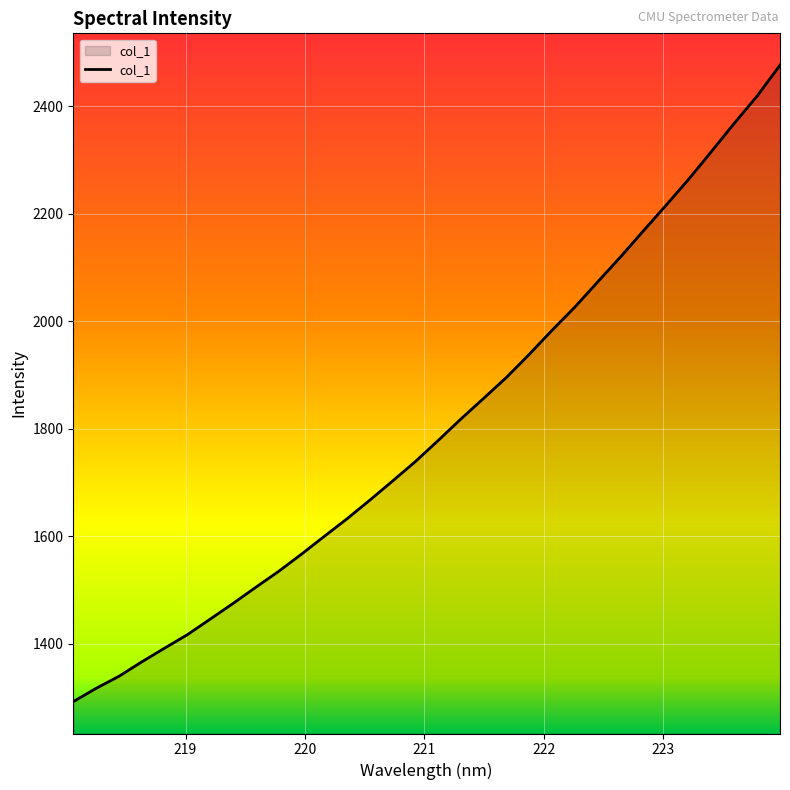

What is the minimum value shown in the chart?

1292.2